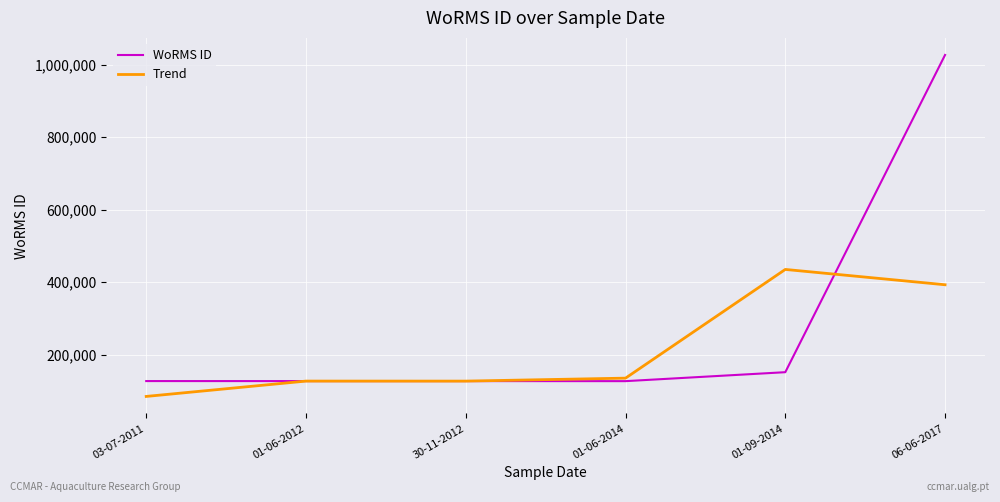

What is the total value across all series at 01-09-2014?

586501.0